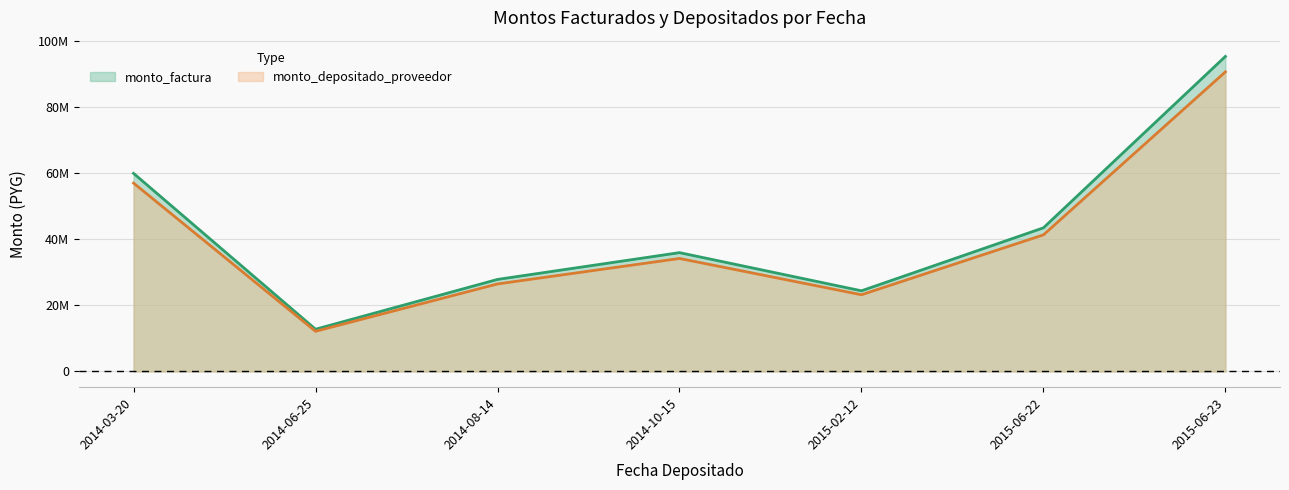

What are all the series names shown in the legend?

monto_factura, monto_depositado_proveedor